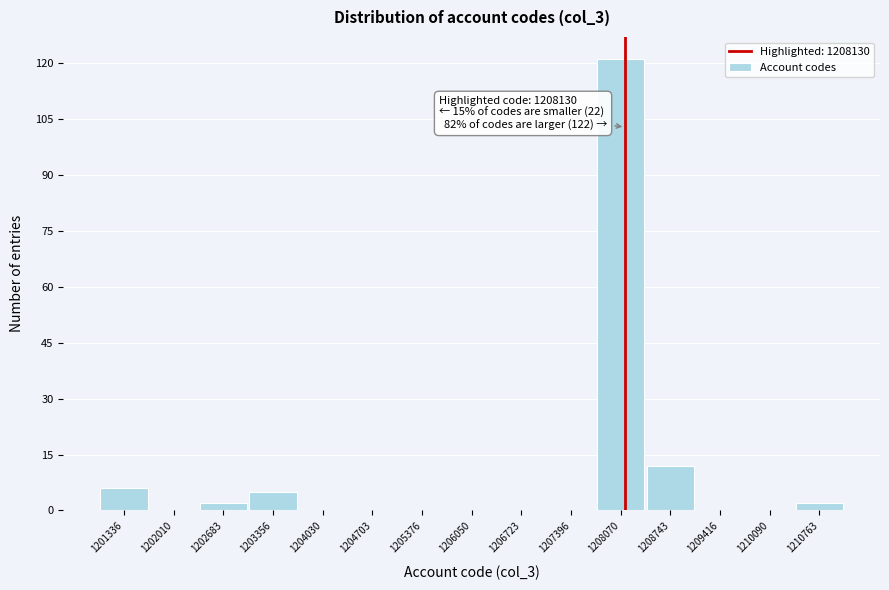

Which range on the x-axis has the tallest bar?

1207700 to 1208400